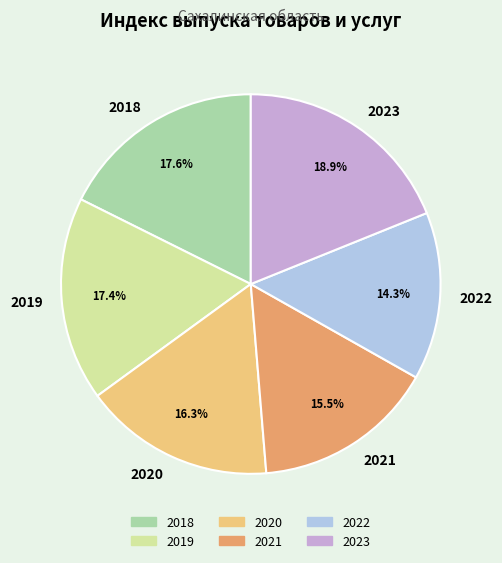

Does 2020 account for over 50% of the chart?

No